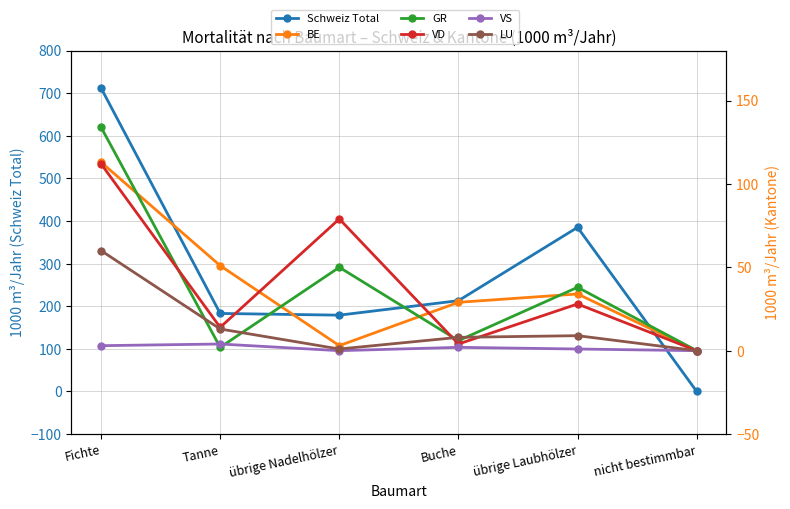

Is the value of BE at übrige Laubhölzer greater than the value of VD at Fichte?

No